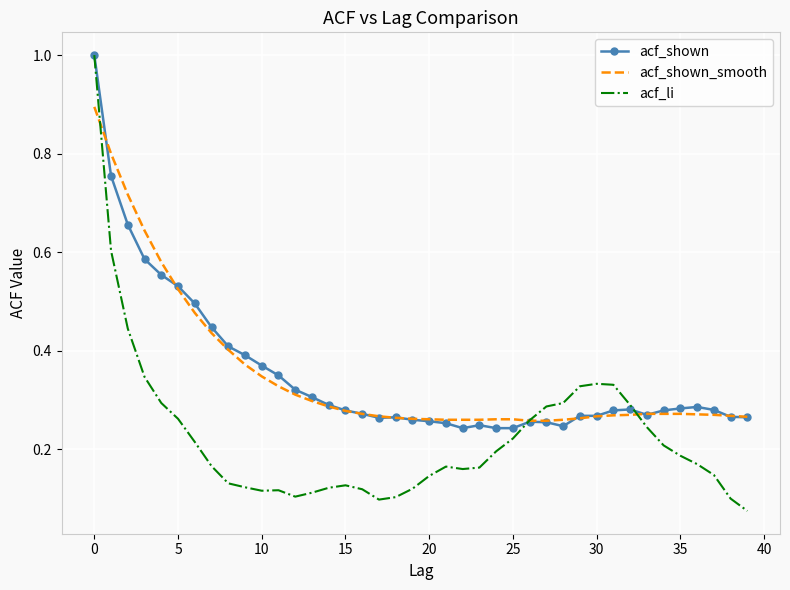

True or false: acf_shown and acf_li cross at least once.

True